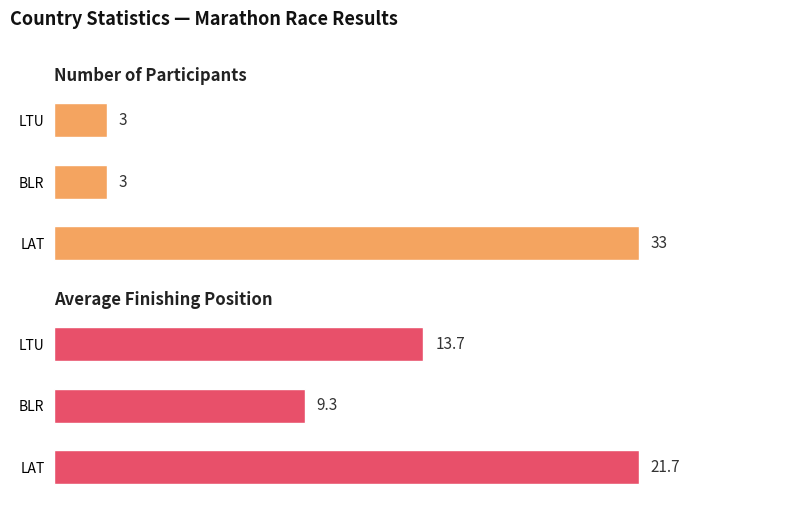

What is the greatest value displayed?

33.0